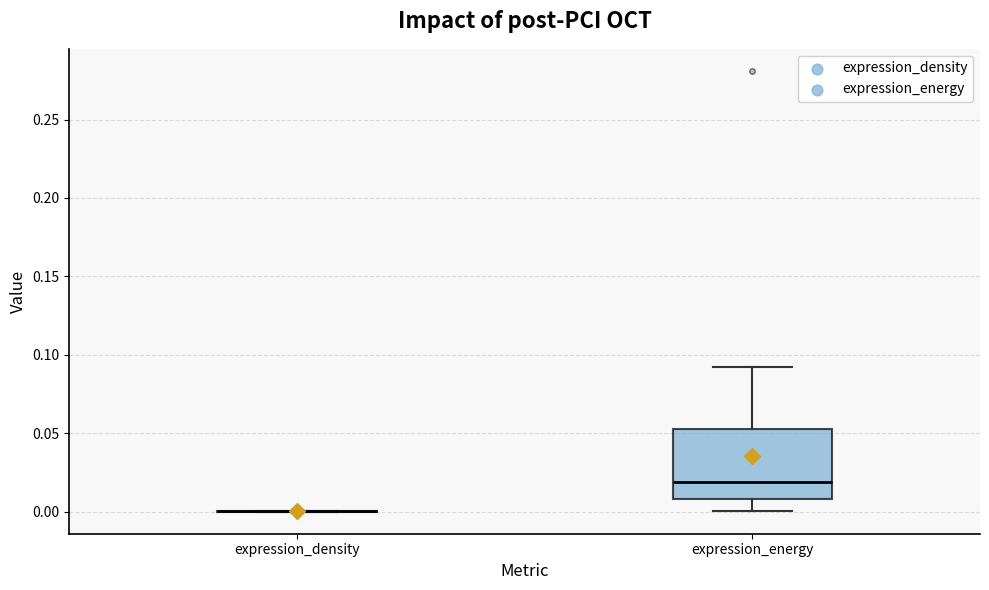

Reading left to right, transcribe this box plot: for each box, give where its median line is, the range the box spans, and where its two whiskers end, as read against the y-axis. The values are not printed on the chart, so give them approximately, as read against the axis.

expression_density: box collapsed to a line at 0.00, whiskers 0.00 to 0.00
expression_energy: median 0.02, box 0.01 to 0.05, whiskers 0.00 to 0.09